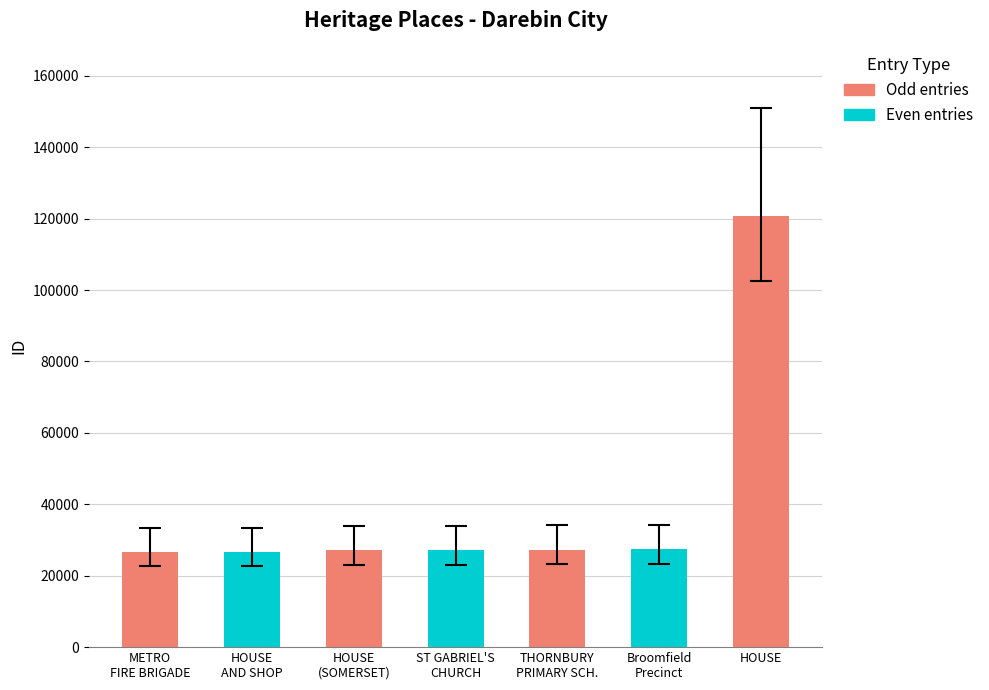

The chart shows a value of 164268 at HOUSE. True or false?

False